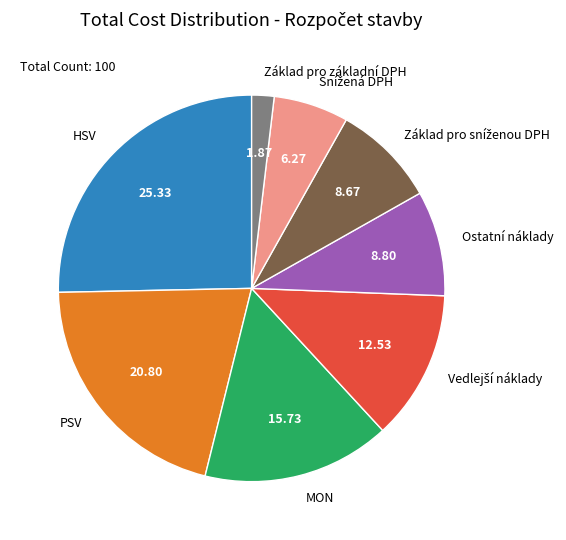

Which slice is the smallest?

Základ pro základní DPH